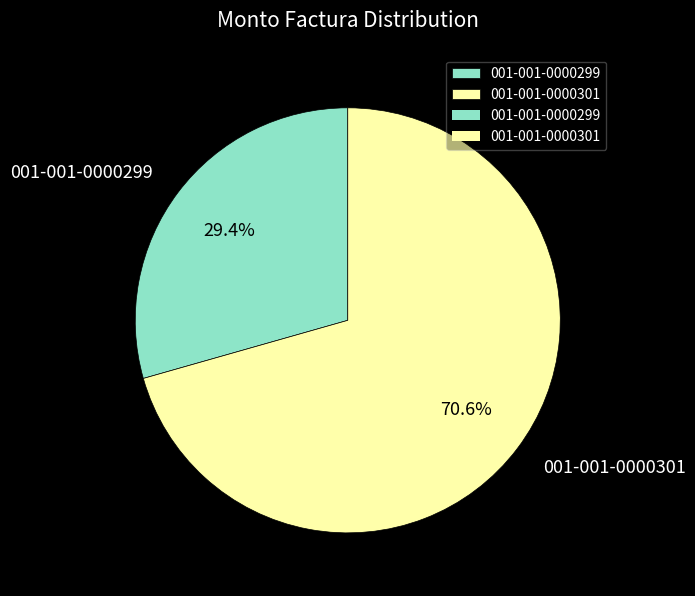

Count the number of slices in the pie.

2